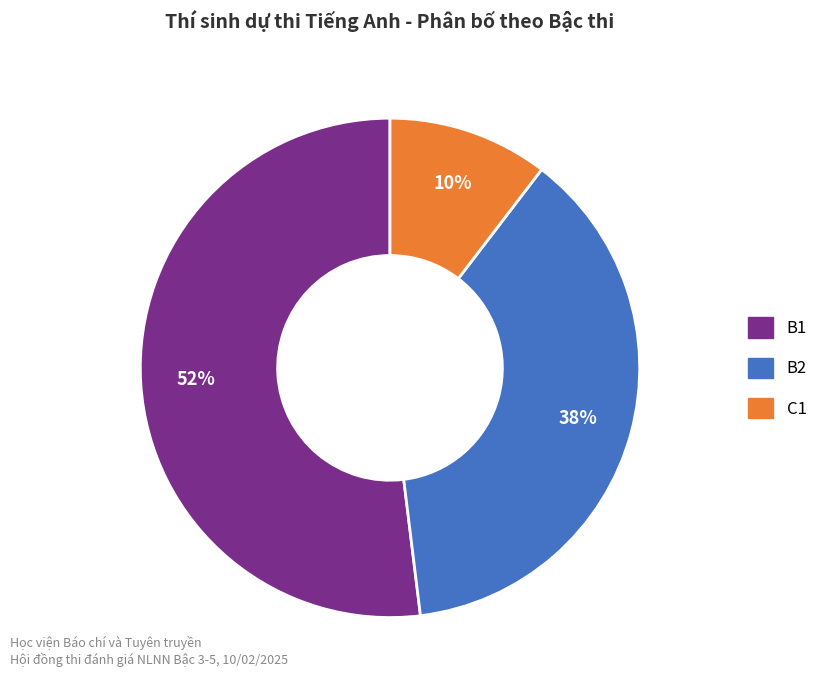

Is the sum of B1 and C1 greater than half?

Yes